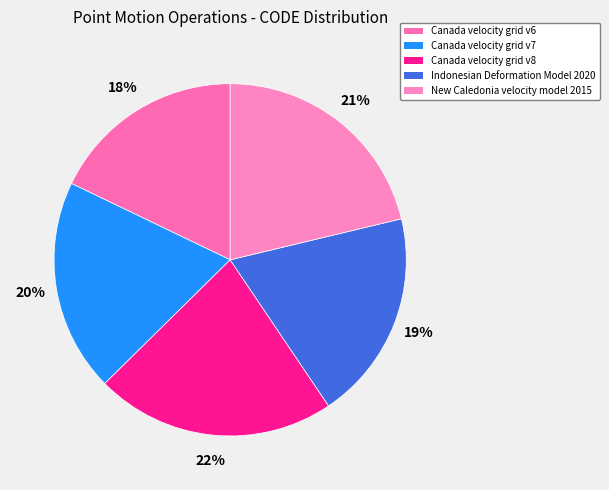

How many segments does this pie chart have?

5